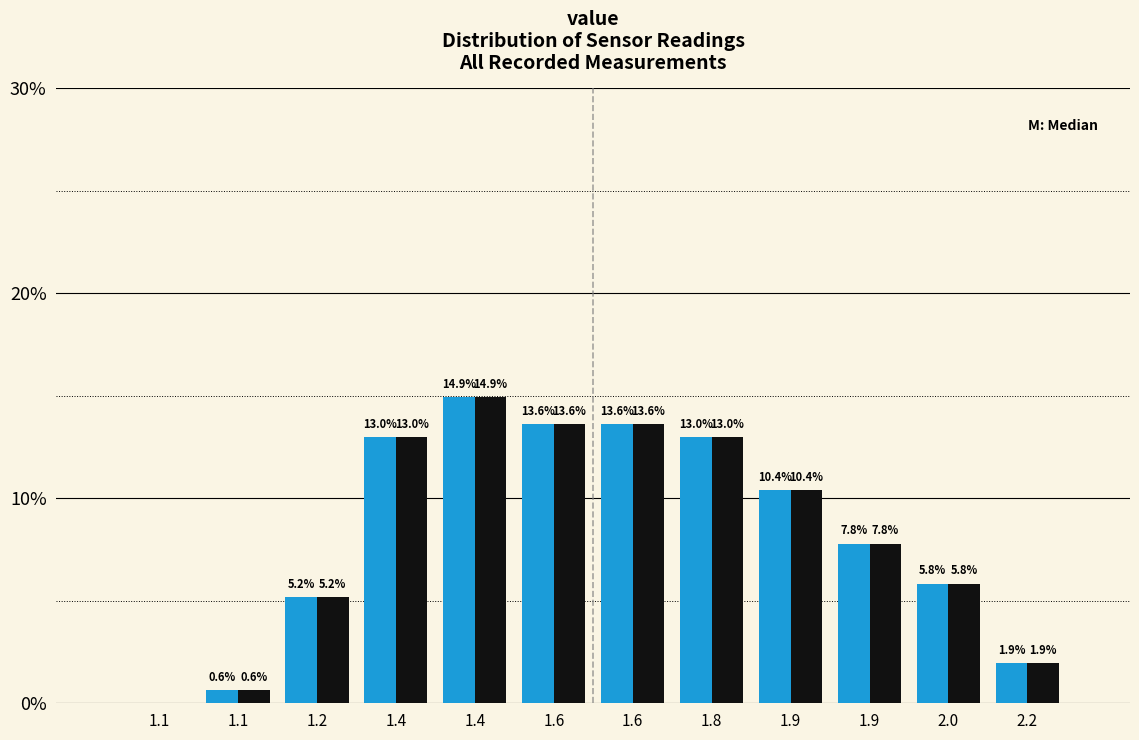

Does the chart contain stacked bars?

No